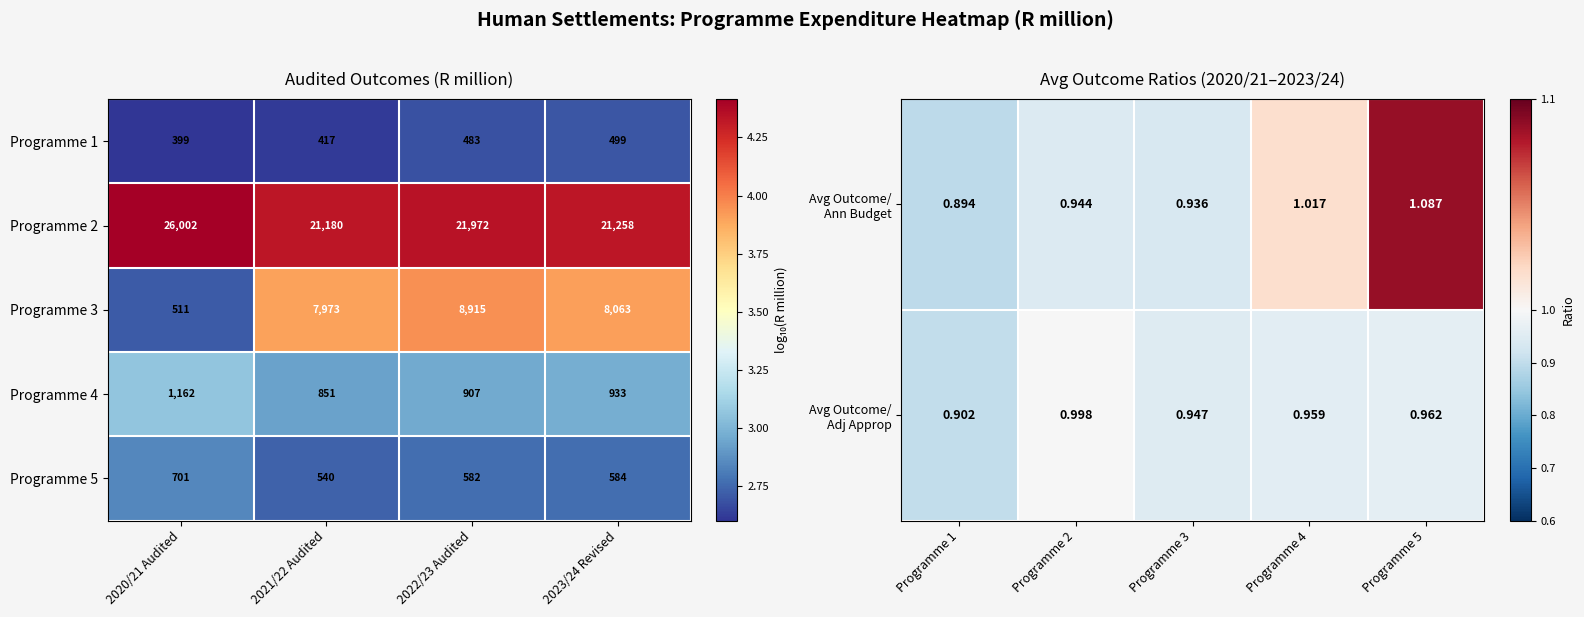

How many categories are shown in the chart?

4